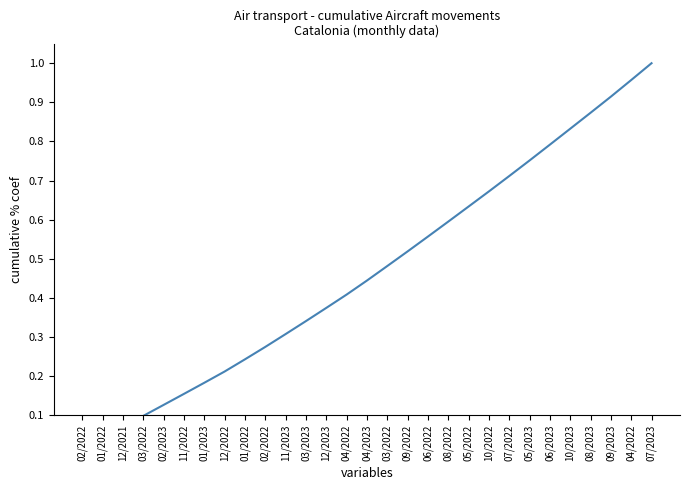

Rank the categories by value from lowest to highest.

02/2022, 01/2022, 12/2021, 03/2022, 02/2023, 11/2022, 01/2023, 12/2022, 01/2022, 02/2022, 11/2023, 03/2023, 12/2023, 04/2022, 04/2023, 03/2022, 09/2022, 06/2022, 08/2022, 05/2022, 10/2022, 07/2022, 05/2023, 06/2023, 10/2023, 08/2023, 09/2023, 04/2022, 07/2023